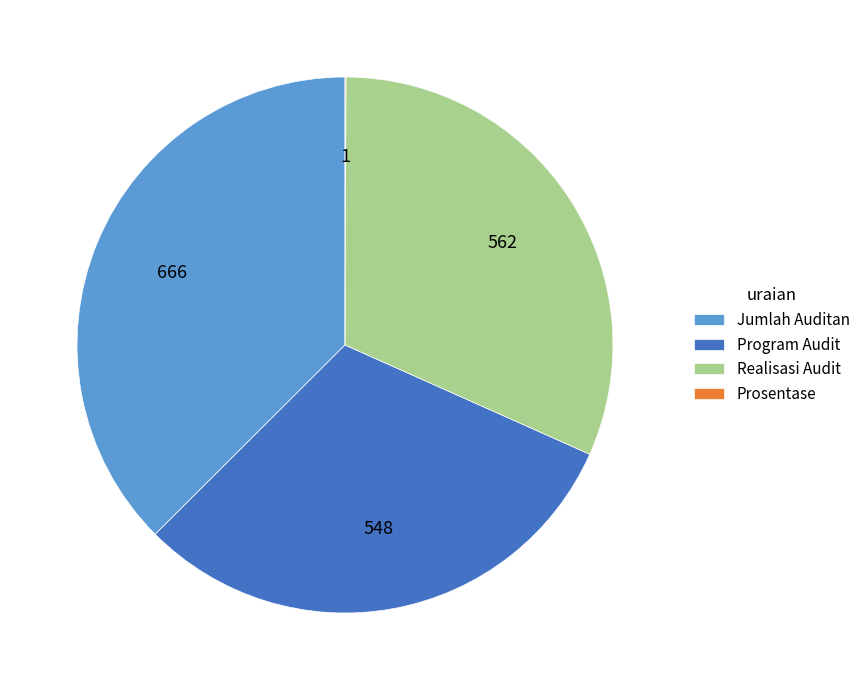

Is there a majority slice in this chart?

No